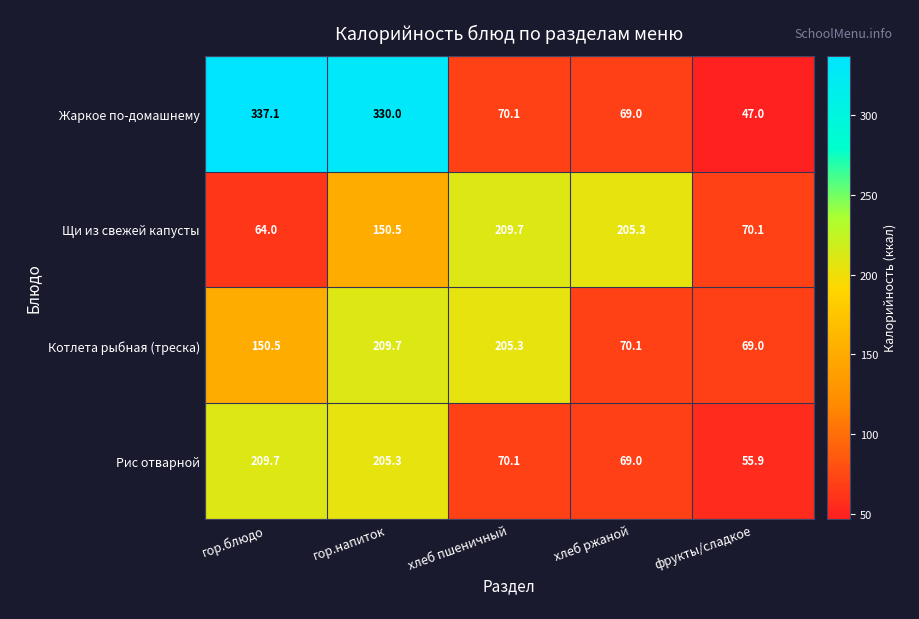

What is the sum of the Рис отварной values at хлеб пшеничный and гор.напиток?

275.4